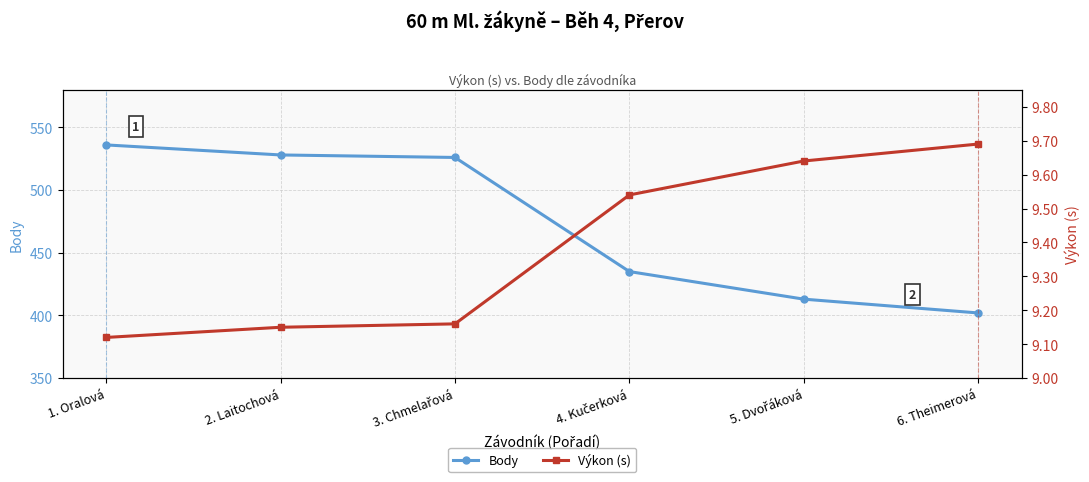

What is the lowest value of the Výkon (s) series?

9.1